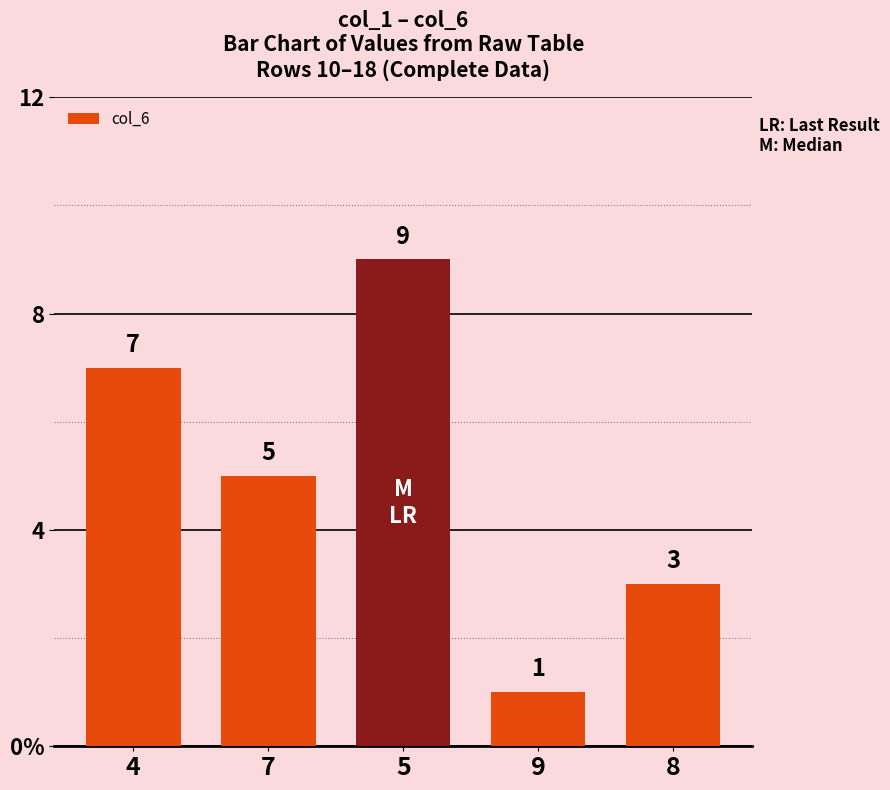

List the labels in order of value, smallest first.

9, 8, 7, 4, 5